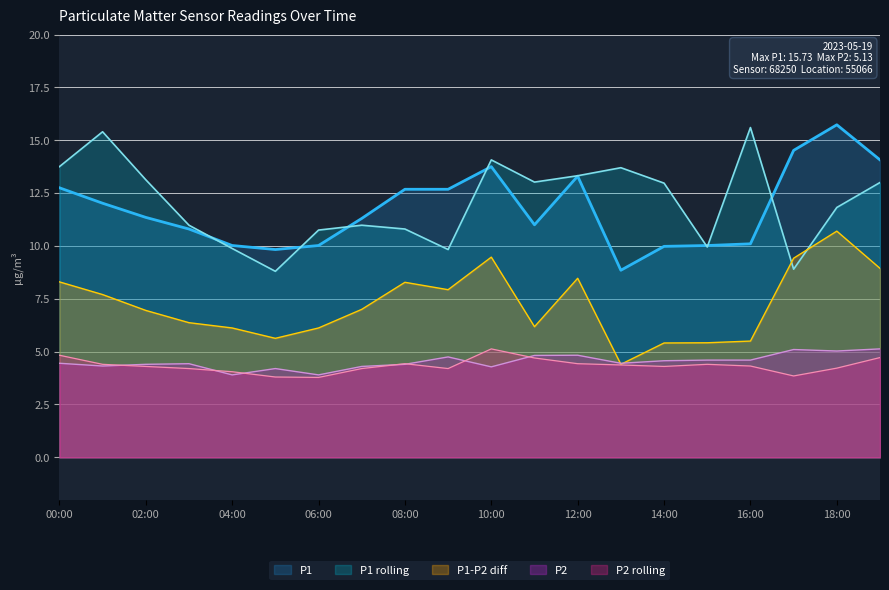

Reading right to left, list all the values displayed in this chart.

P1: 19:00=14.1	18:00=15.7	17:00=14.5	16:00=10.1	15:00=10.0	14:00=10.0	13:00=8.8	12:00=13.3	11:00=11.0	10:00=13.8	09:00=12.7	08:00=12.7	07:00=11.3	06:00=10.0	05:00=9.8	04:00=10.0	03:00=10.8	02:00=11.3	01:00=12.0	00:00=12.8
P2: 19:00=5.1	18:00=5.0	17:00=5.1	16:00=4.6	15:00=4.6	14:00=4.6	13:00=4.5	12:00=4.8	11:00=4.8	10:00=4.3	09:00=4.8	08:00=4.4	07:00=4.3	06:00=3.9	05:00=4.2	04:00=3.9	03:00=4.4	02:00=4.4	01:00=4.3	00:00=4.5
P1_roll: 19:00=13.0	18:00=11.8	17:00=8.9	16:00=15.6	15:00=9.9	14:00=13.0	13:00=13.7	12:00=13.3	11:00=13.0	10:00=14.1	09:00=9.8	08:00=10.8	07:00=11.0	06:00=10.8	05:00=8.8	04:00=9.9	03:00=11.0	02:00=13.1	01:00=15.4	00:00=13.8
P2_roll: 19:00=4.7	18:00=4.2	17:00=3.9	16:00=4.3	15:00=4.4	14:00=4.3	13:00=4.4	12:00=4.4	11:00=4.7	10:00=5.1	09:00=4.2	08:00=4.4	07:00=4.2	06:00=3.8	05:00=3.8	04:00=4.0	03:00=4.2	02:00=4.3	01:00=4.4	00:00=4.8
diff: 19:00=8.9	18:00=10.7	17:00=9.4	16:00=5.5	15:00=5.4	14:00=5.4	13:00=4.4	12:00=8.5	11:00=6.2	10:00=9.5	09:00=7.9	08:00=8.3	07:00=7.0	06:00=6.1	05:00=5.6	04:00=6.1	03:00=6.4	02:00=7.0	01:00=7.7	00:00=8.3